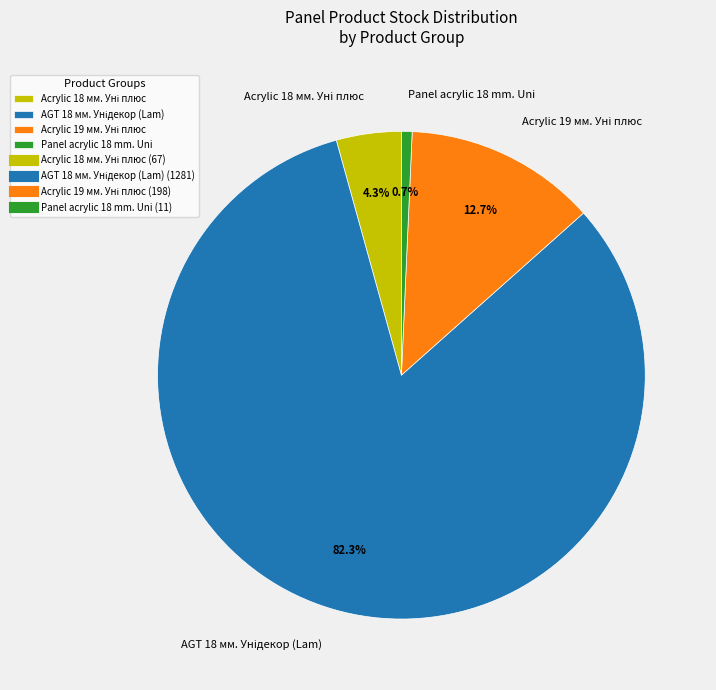

To the nearest percent, what is the average slice percentage?

25%